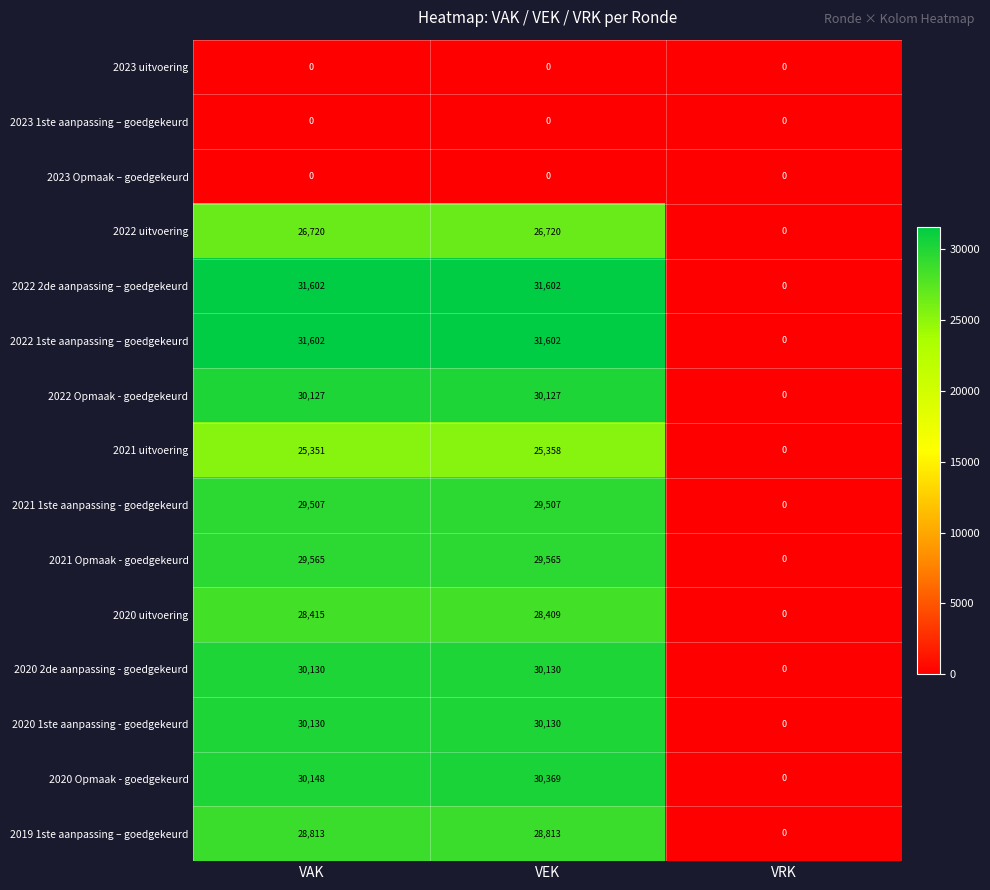

The value of 2021 Opmaak - goedgekeurd at VRK is -15601. True or false?

False